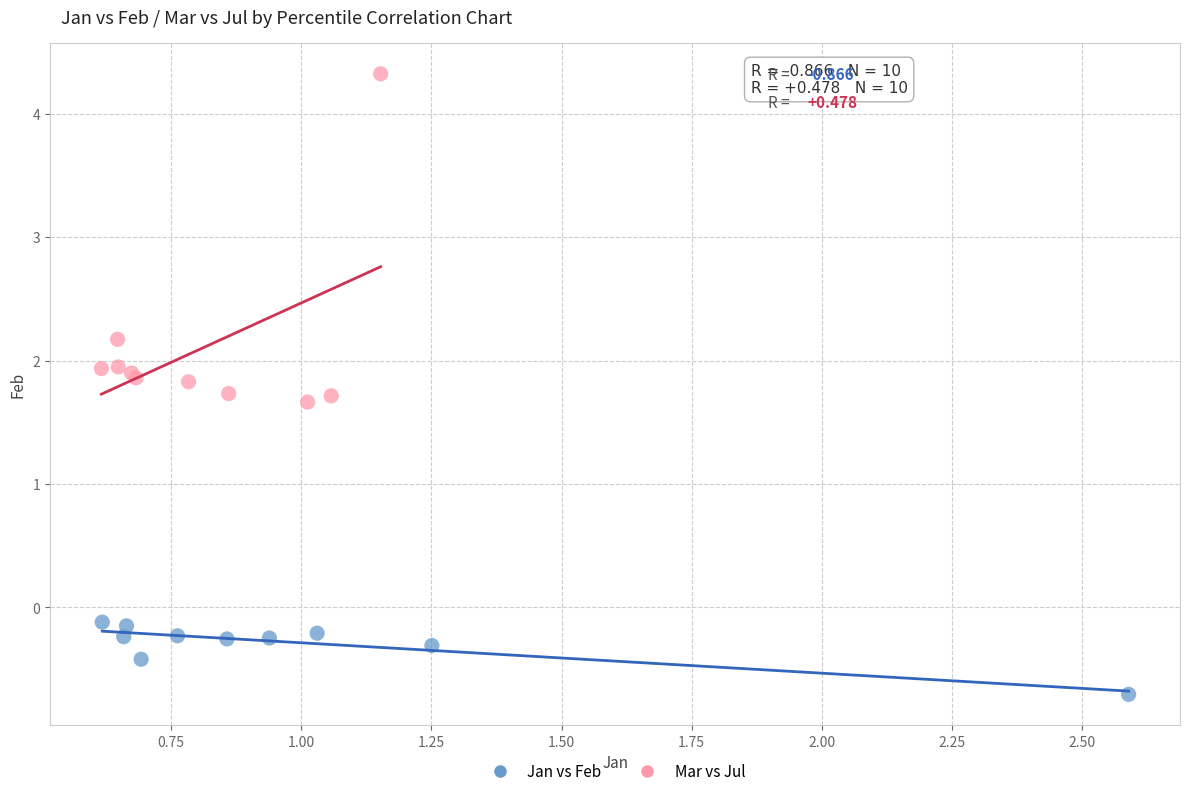

Which series reaches the maximum Y coordinate?

Mar vs Jul